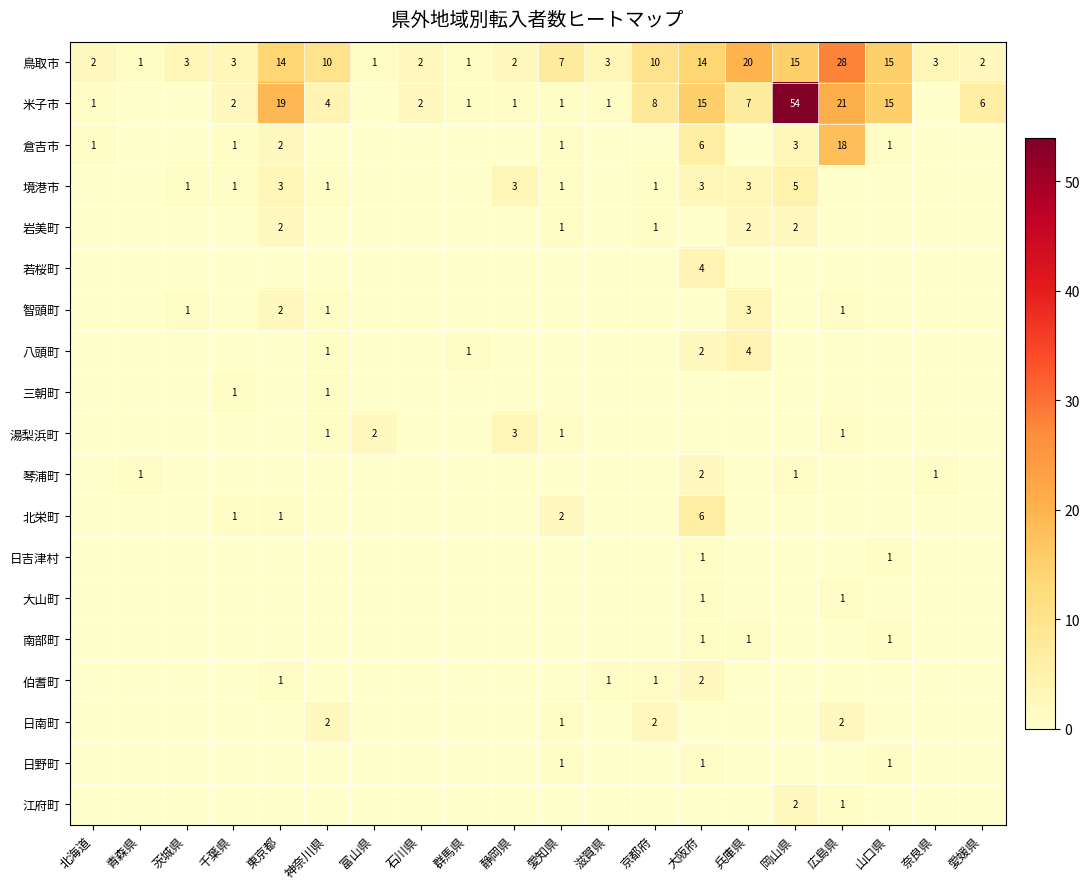

What value does the 鳥取市 series have at 滋賀県, to the nearest 5?

5